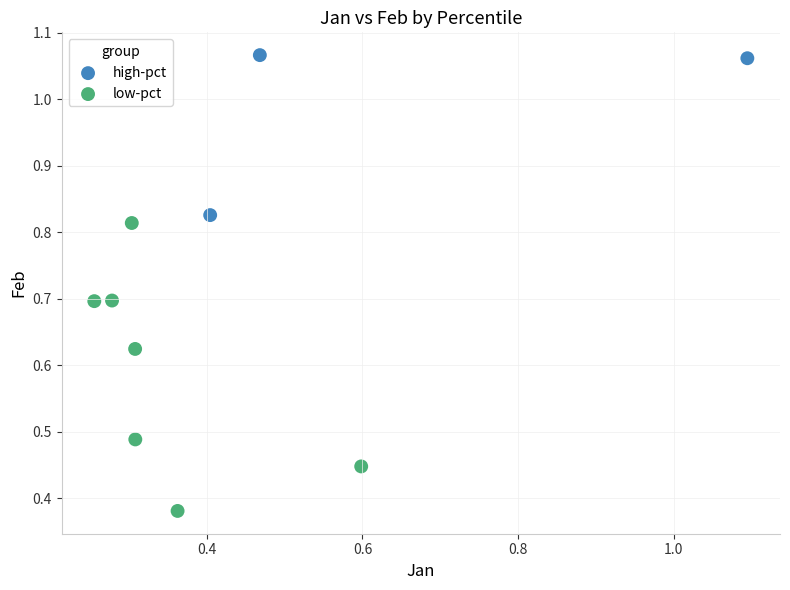

Which series has the largest Y range (max minus min)?

low-pct